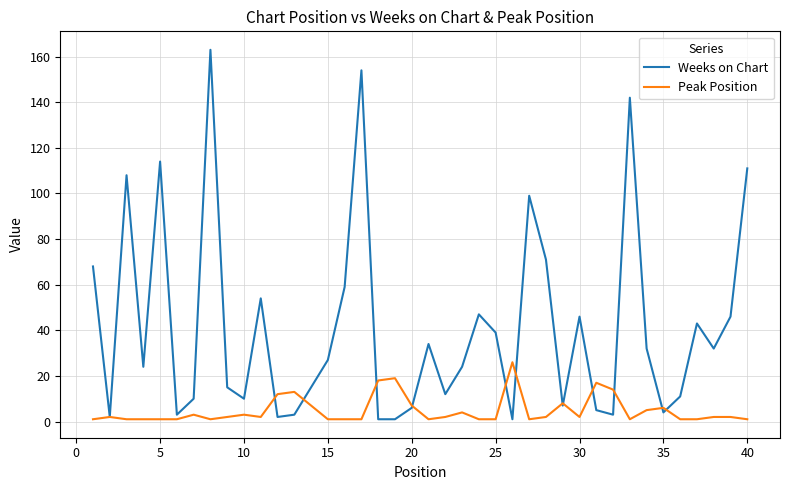

Which series has the largest total across all categories?

Weeks on Chart